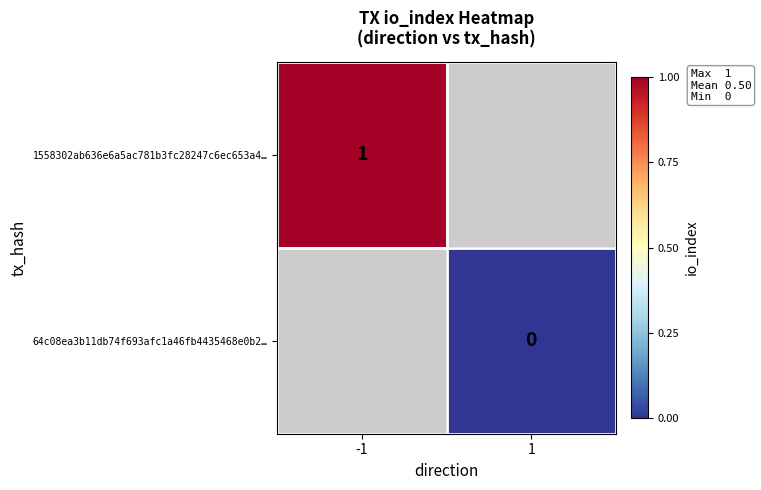

Which category has the highest value across all series?

-1